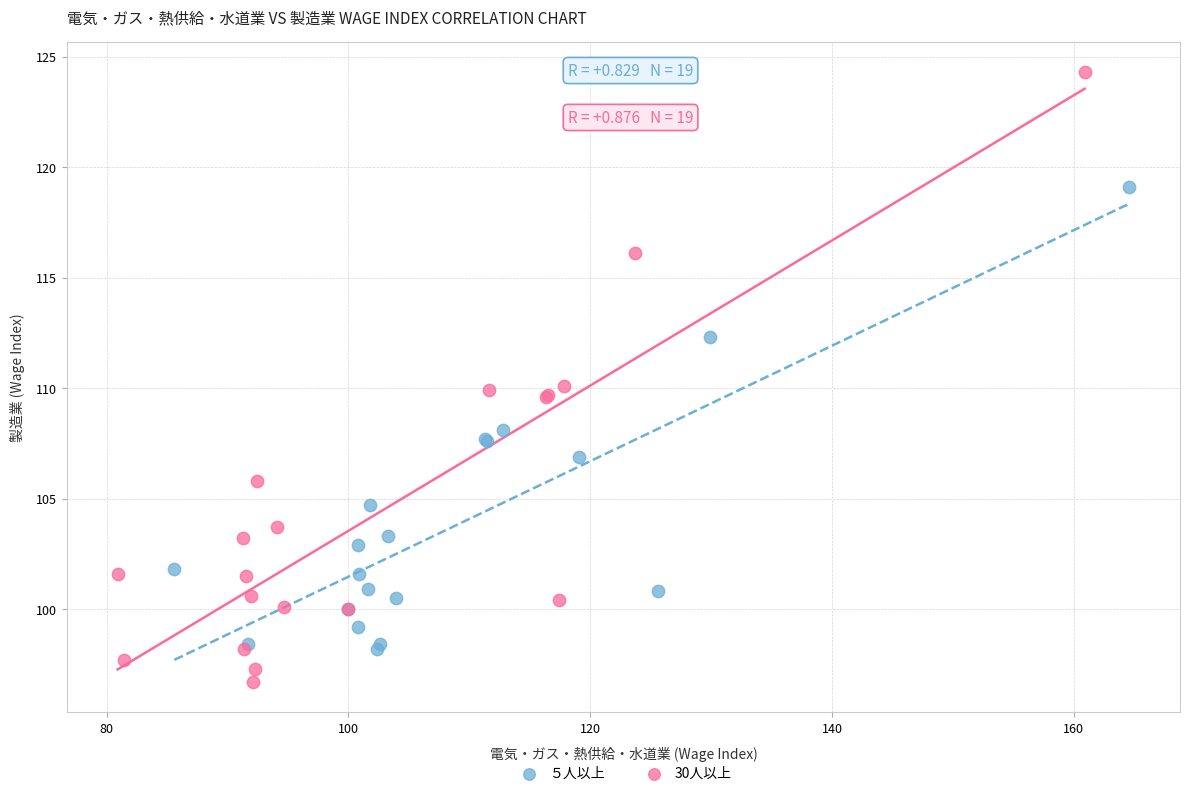

What are all the series names shown in the legend?

５人以上, 30人以上